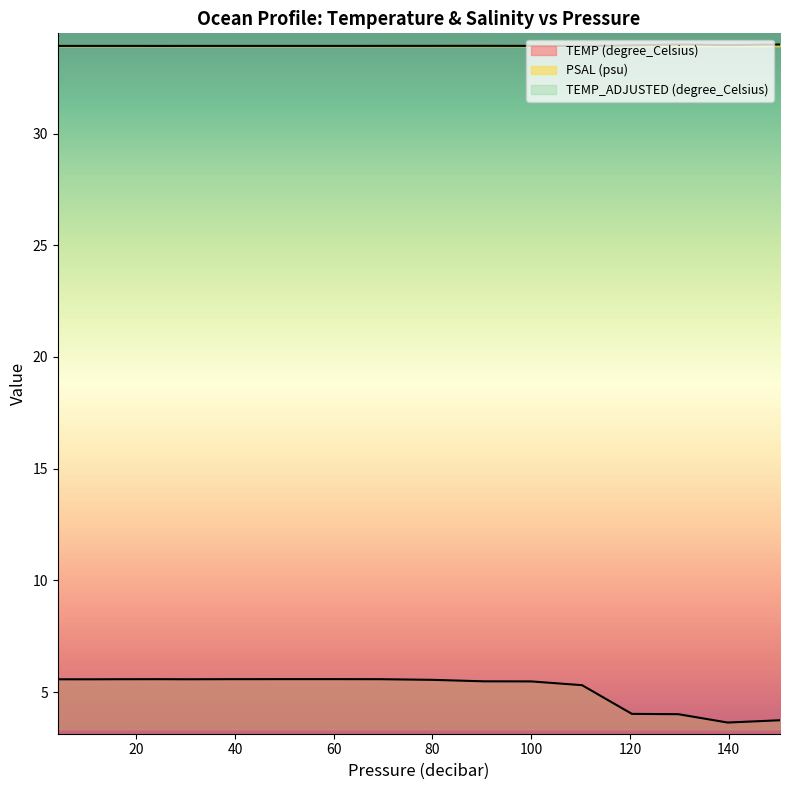

Does the chart display data point markers on the line(s)?

No